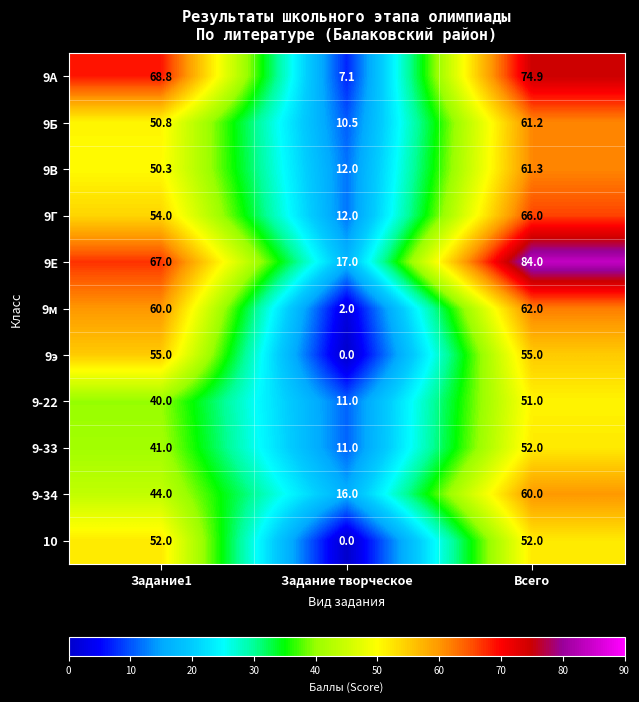

Which series changed the most between Задание1 and Всего?

9Е